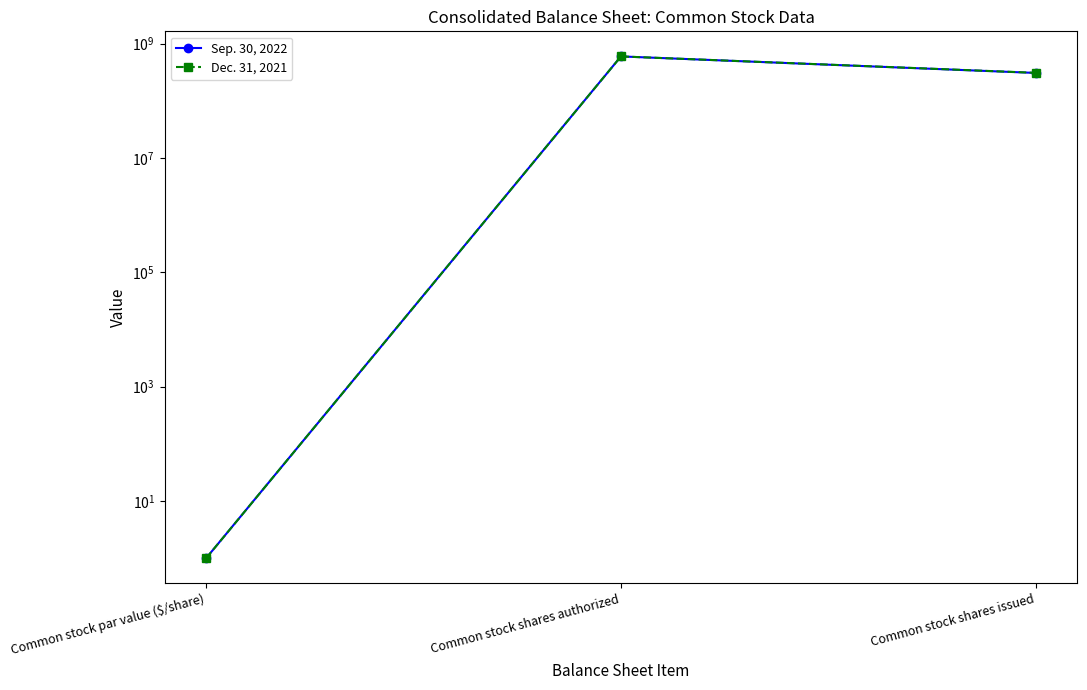

Between Common stock shares authorized and Common stock shares issued, which is larger?

Common stock shares authorized